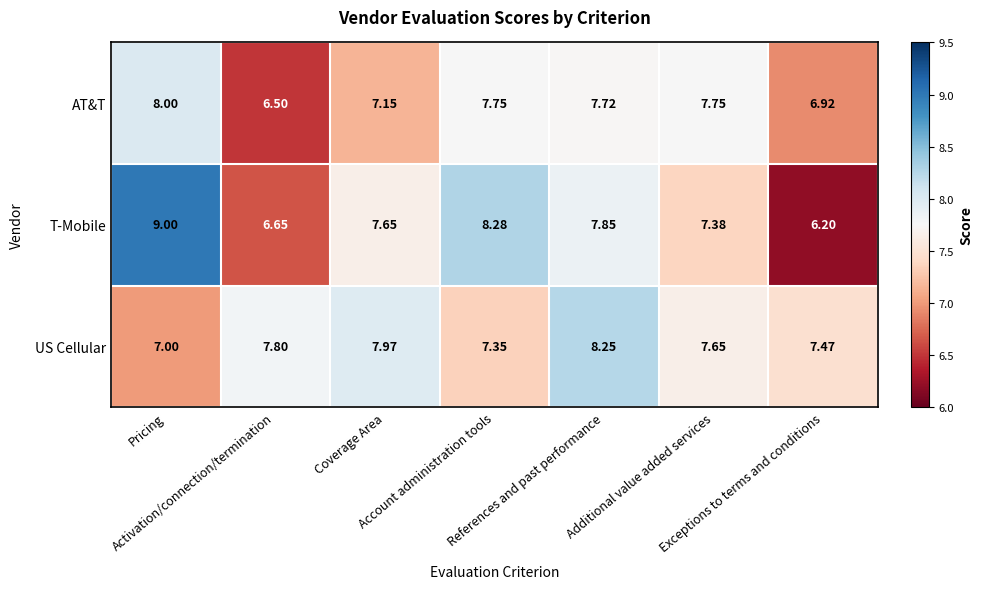

Rank the series by their average value, from lowest to highest.

AT&T, T-Mobile, US Cellular